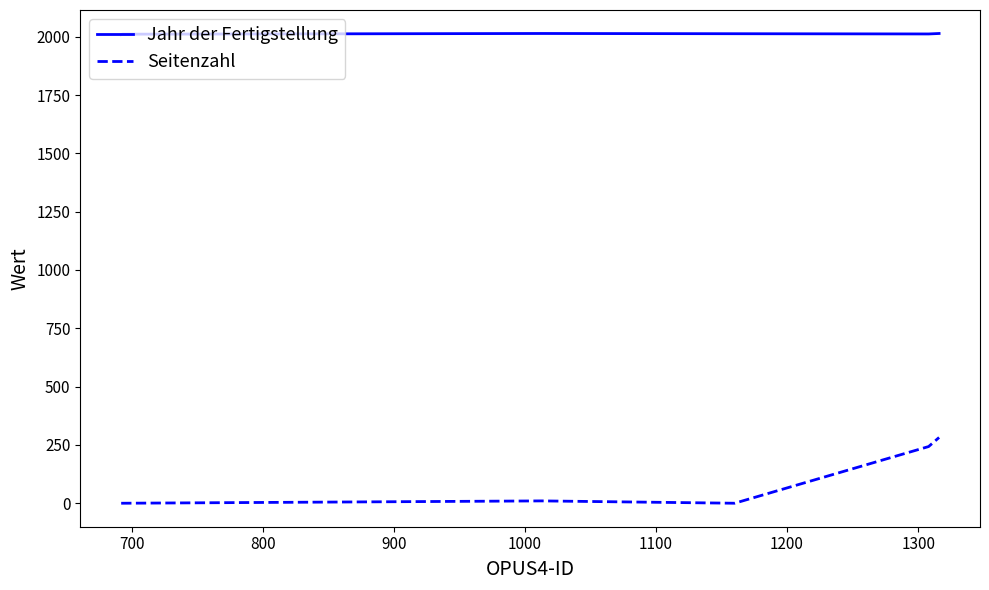

True or false: Jahr der Fertigstellung and Seitenzahl cross at least once.

False